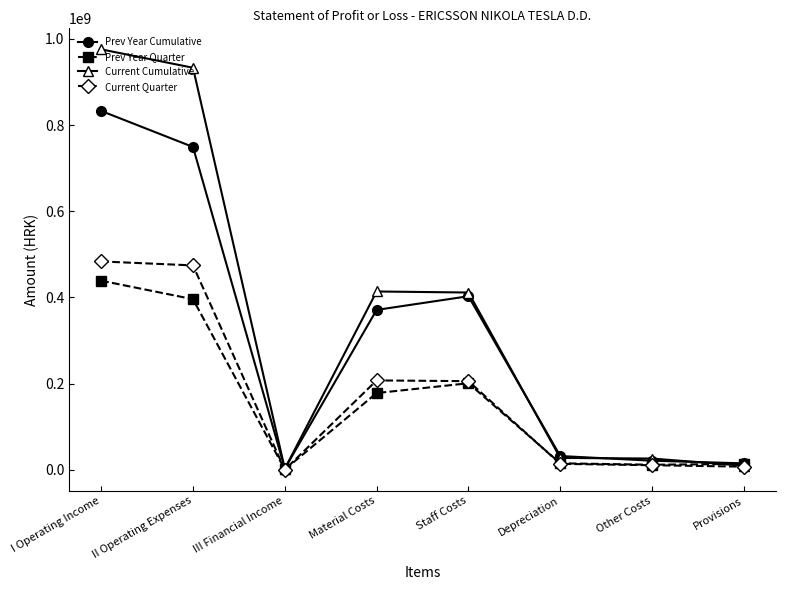

At which category does Prev Year Cumulative reach its first local peak?

Staff Costs